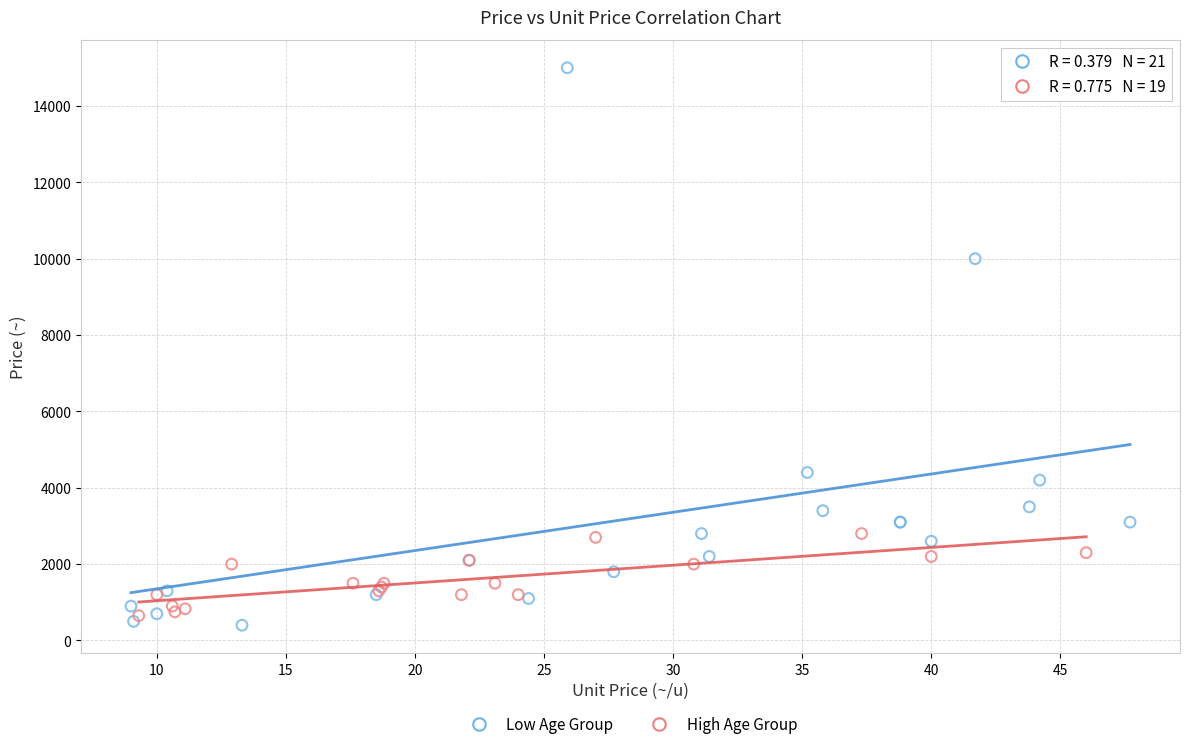

Which series contains the lowest Y value?

Low Age Group